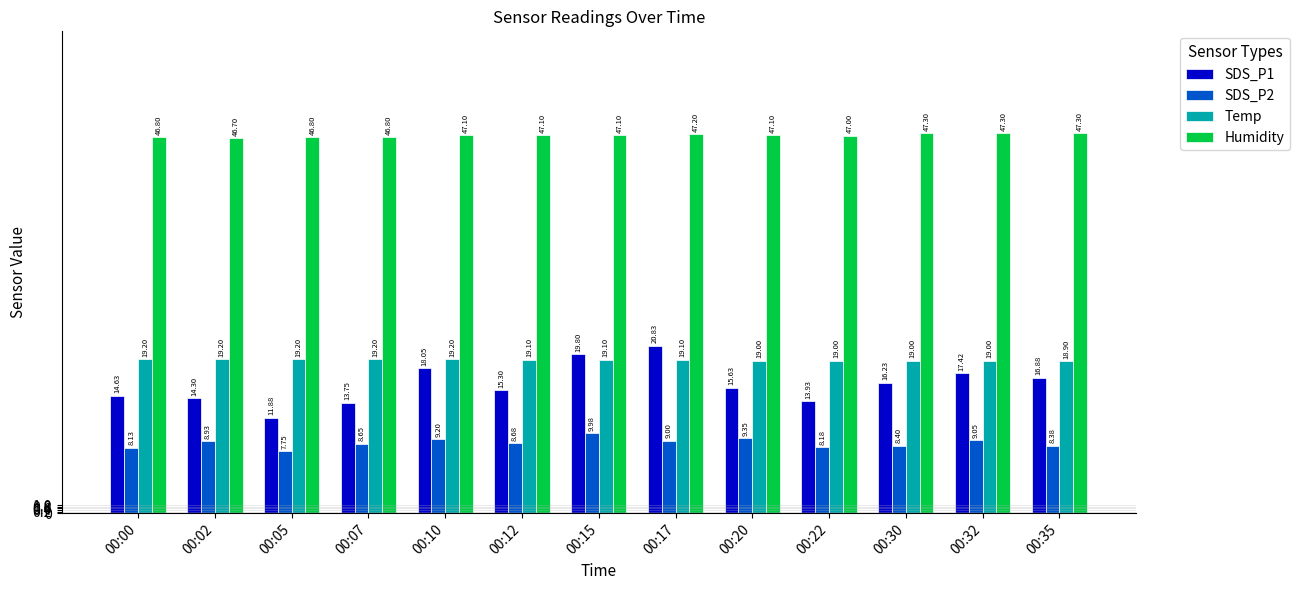

What are all the series names shown in the legend?

SDS_P1, SDS_P2, Temp, Humidity